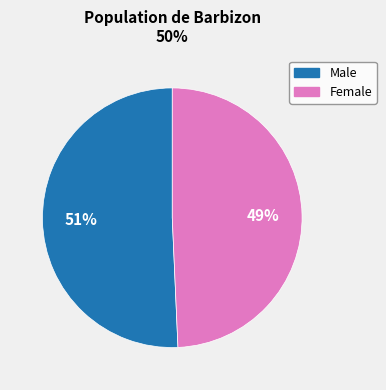

To the nearest percent, what is the combined percentage of Male and Female?

100%